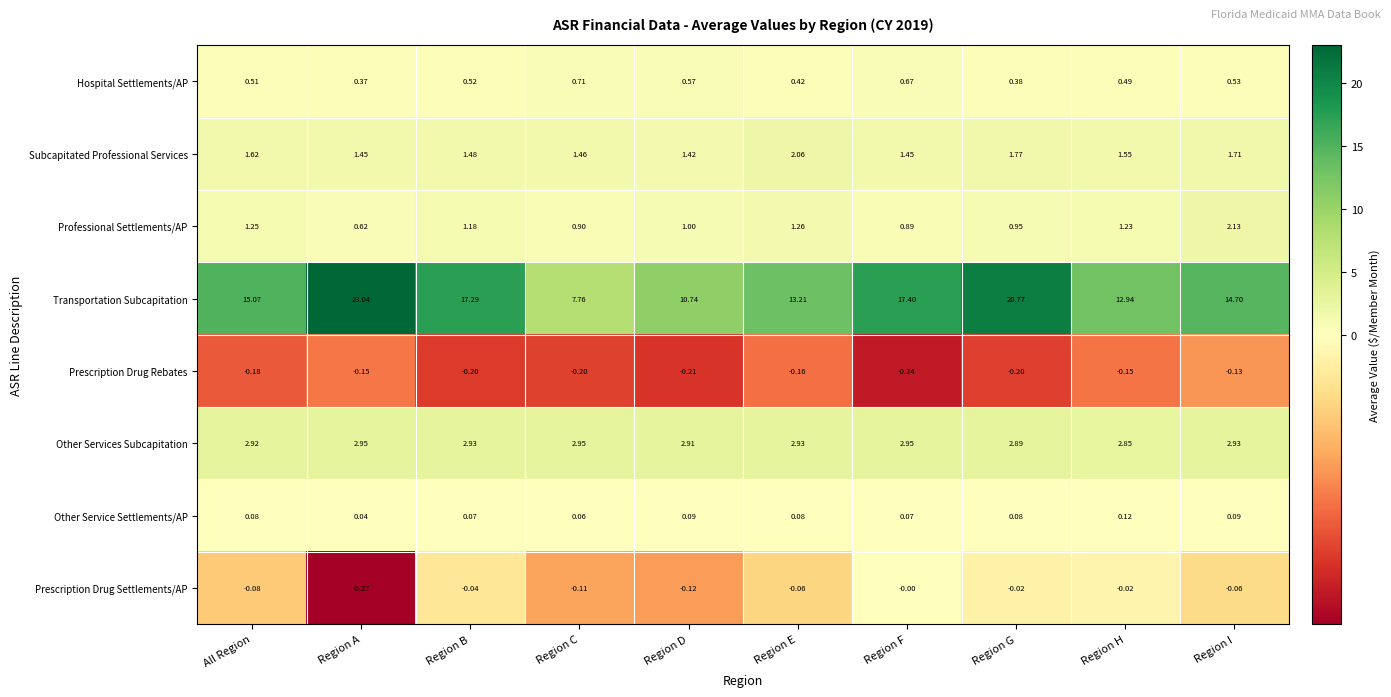

Is the value of Prescription Drug Settlements/AP at Region E greater than the value of Other Services Subcapitation at Region H?

No